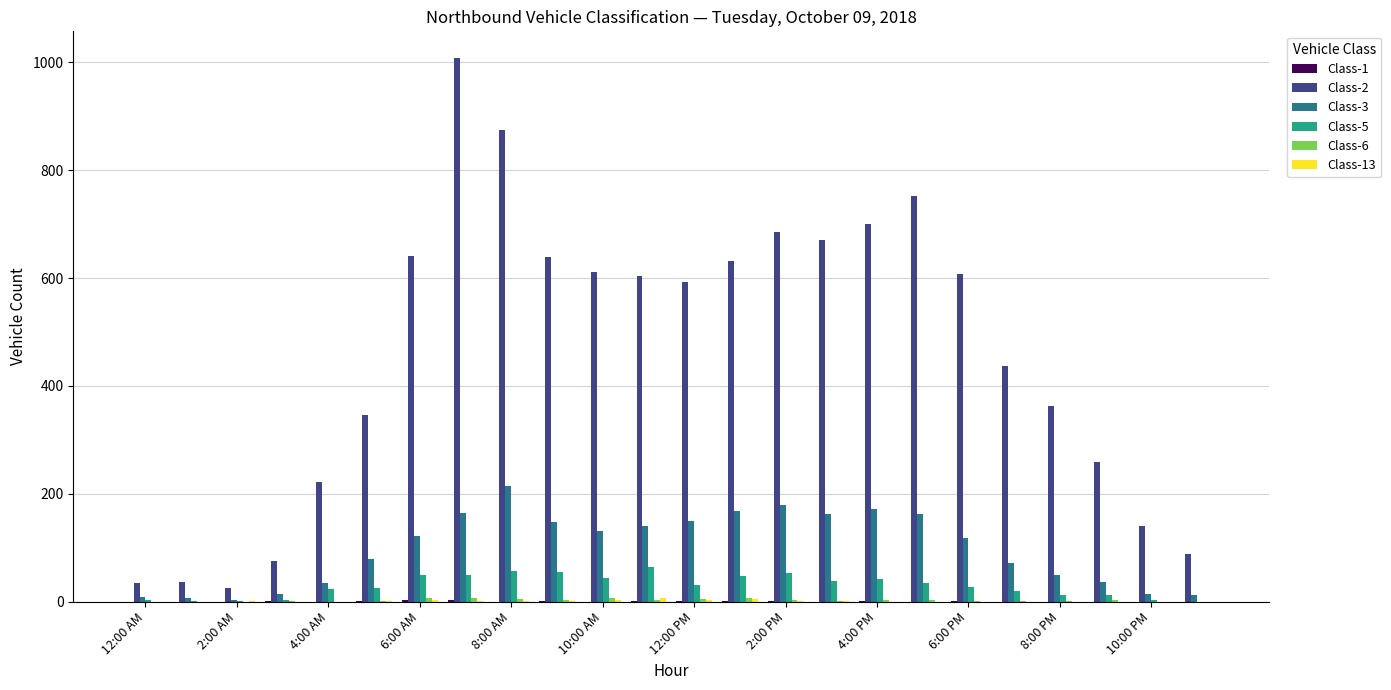

Are the bars grouped side by side (vs. stacked)?

Yes